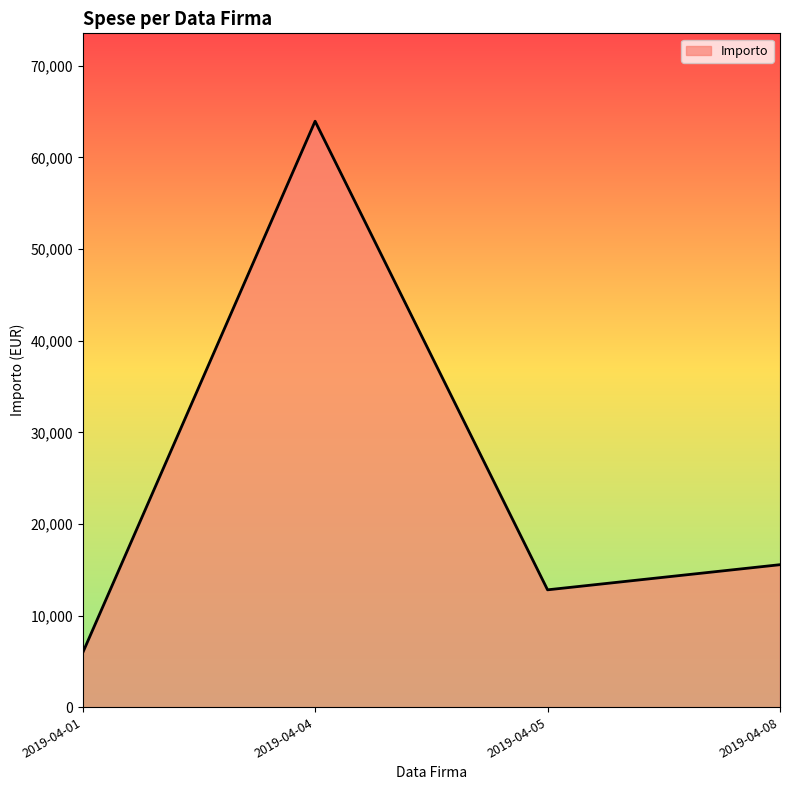

How many series are shown in this chart?

1